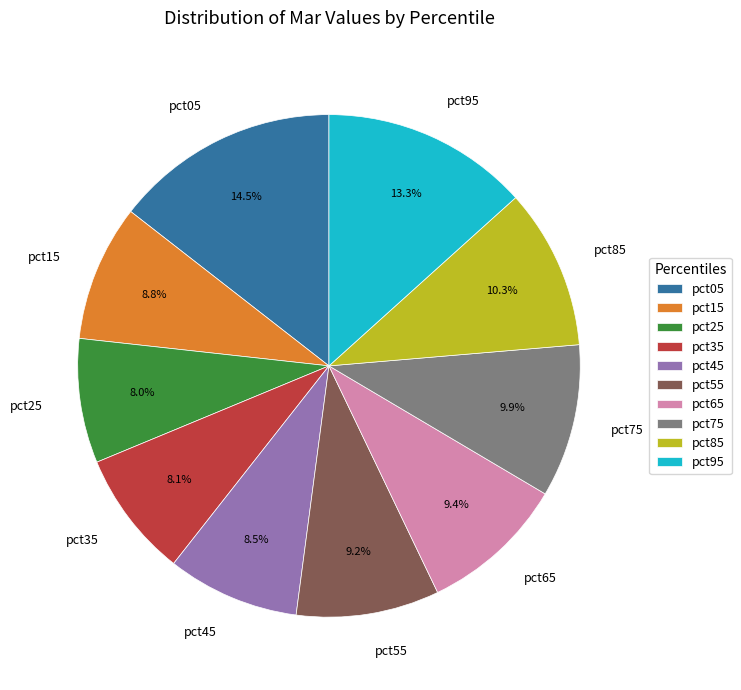

To the nearest percent, what percentage of the pie is pct55?

9%